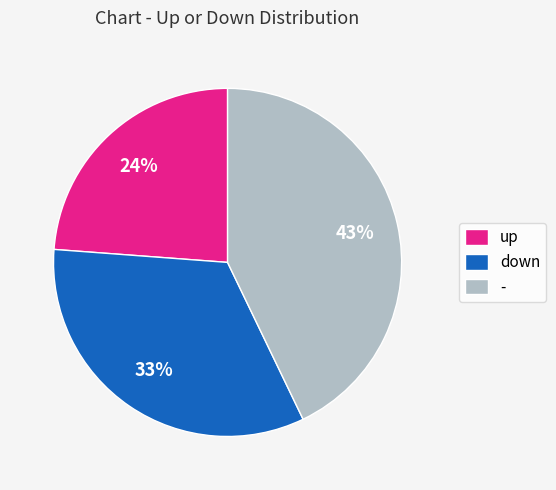

What is the largest slice in the pie chart?

-